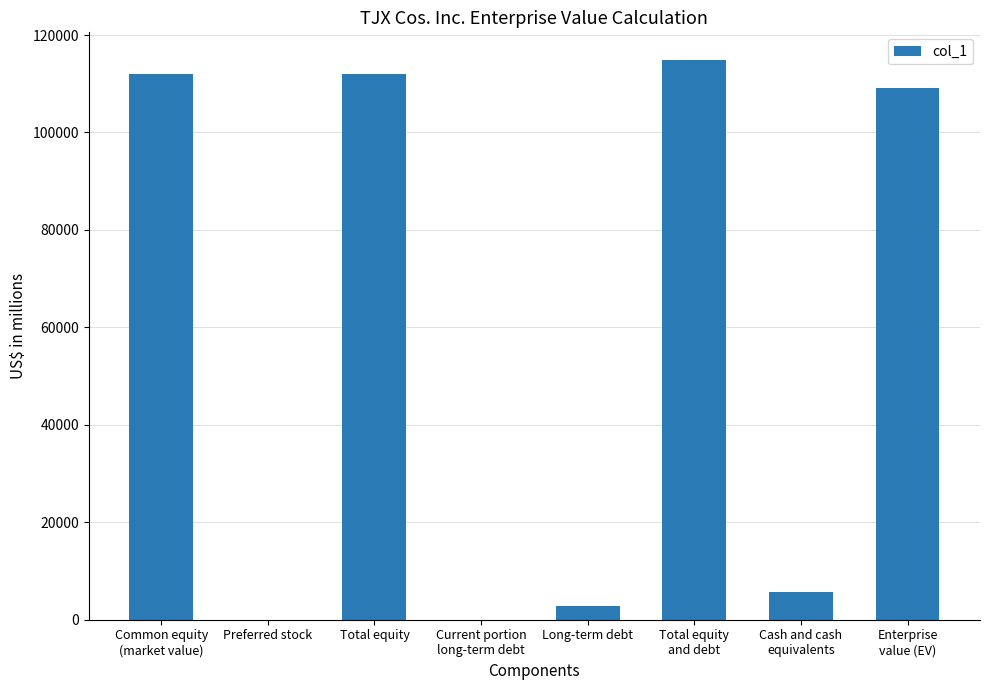

What is the greatest value displayed?

114811